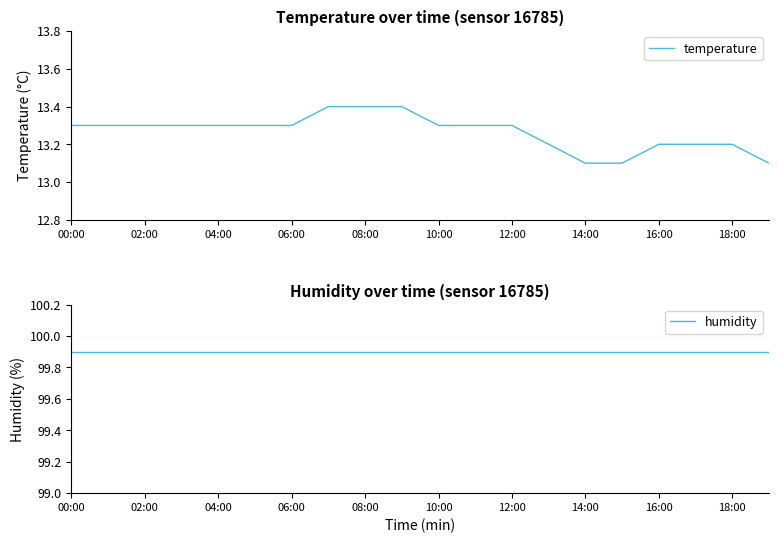

Reading left to right, what are all the values shown in this chart?

temperature: 13.3	13.3	13.3	13.3	13.3	13.3	13.3	13.4	13.4	13.4	13.3	13.3	13.3	13.2	13.1	13.1	13.2	13.2	13.2	13.1
humidity: 99.9	99.9	99.9	99.9	99.9	99.9	99.9	99.9	99.9	99.9	99.9	99.9	99.9	99.9	99.9	99.9	99.9	99.9	99.9	99.9